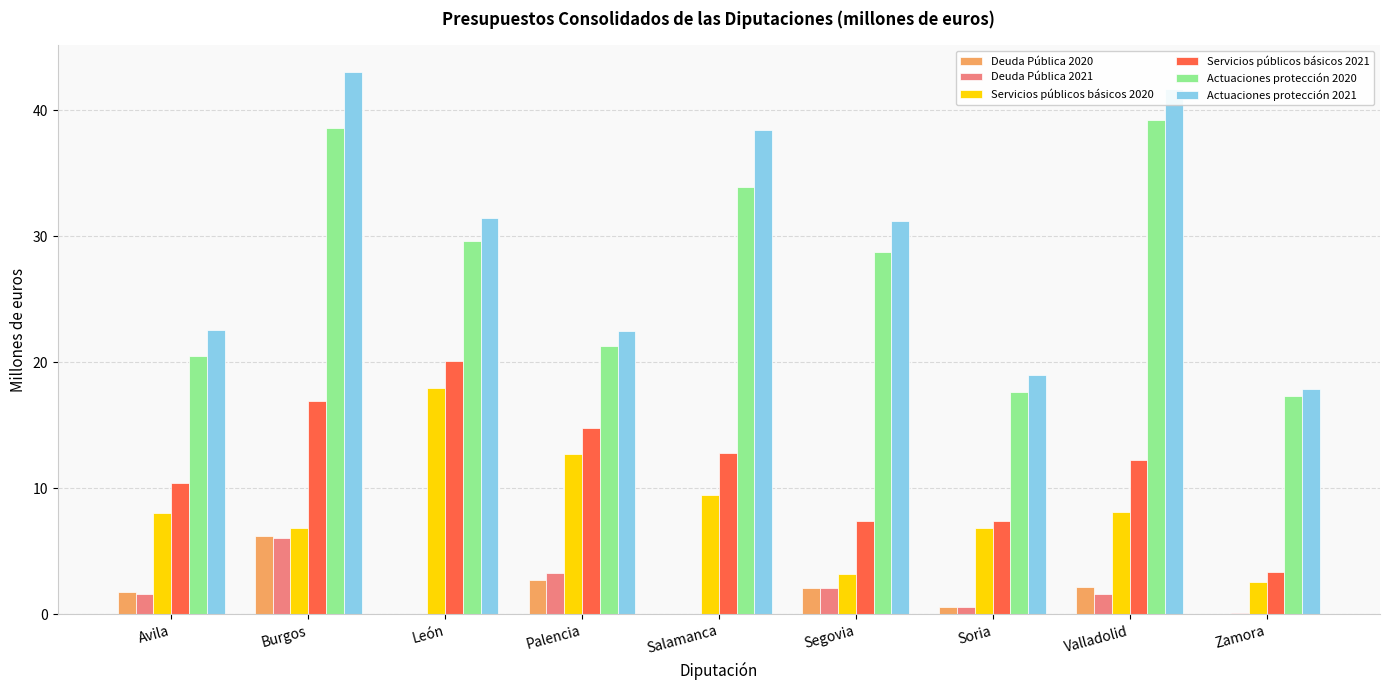

The Deuda Pública 2020 series shows 6.2 at Burgos. True or false?

True